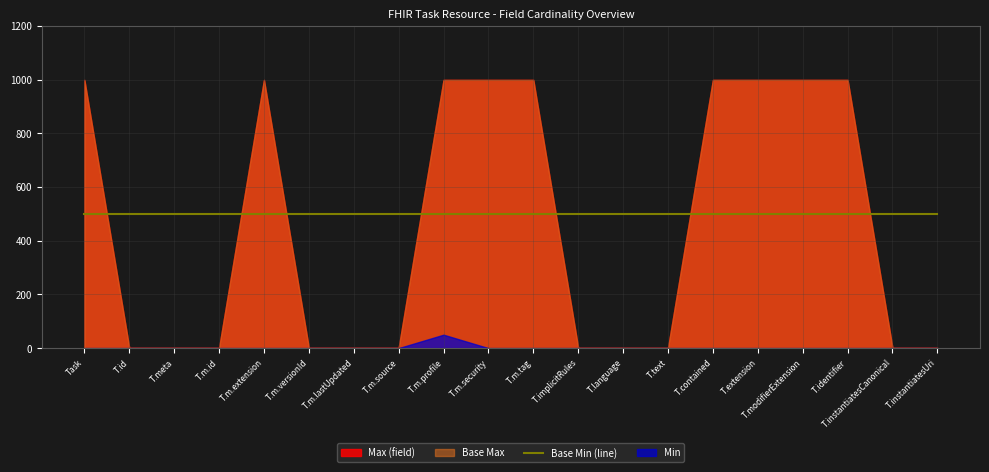

What is the average value of the Max_numeric series?

450